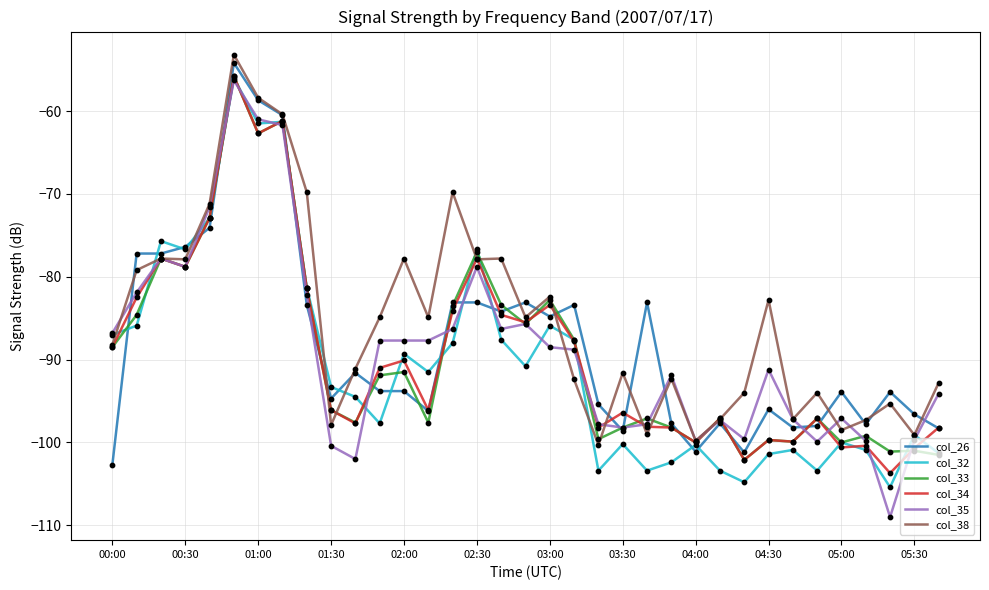

Which series has the largest total across all categories?

col_38